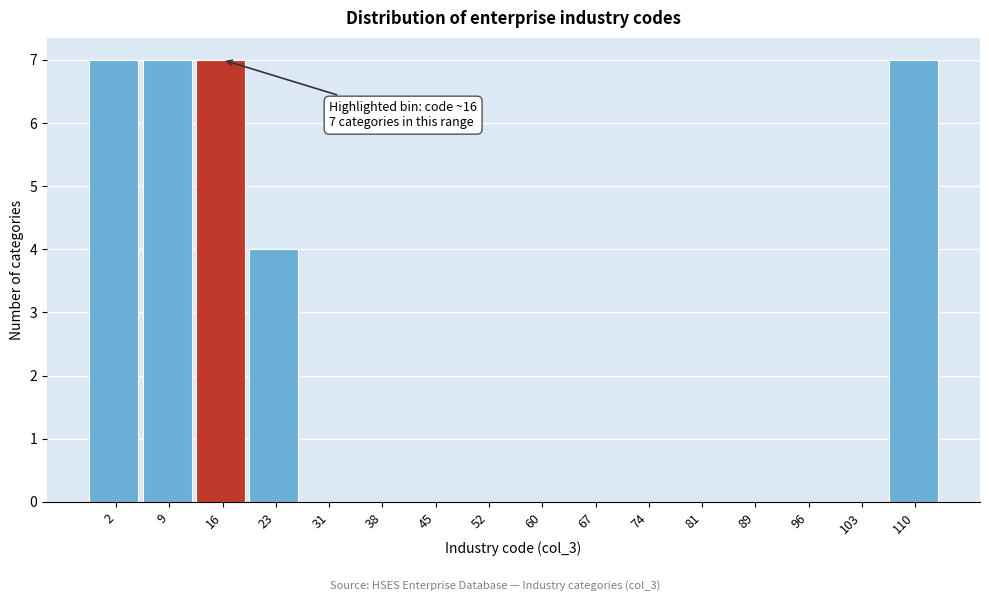

Where is the data nearest to the value 3?

23